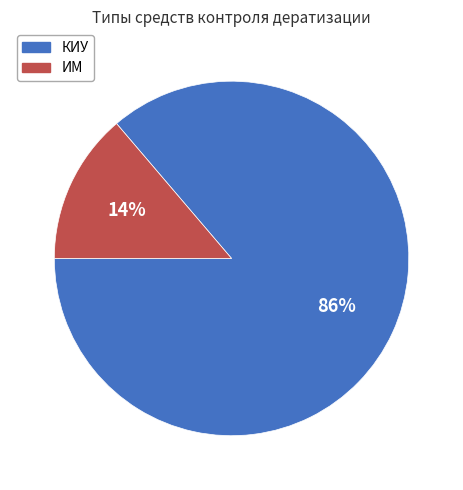

Do КИУ and ИМ together represent more than half of the pie?

Yes